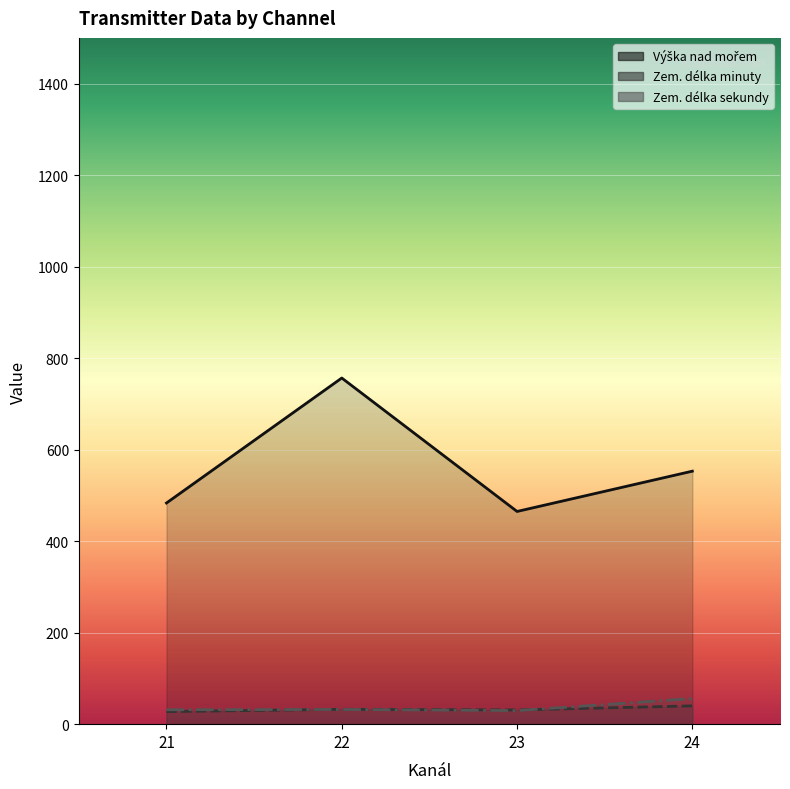

How many lines are shown in the chart?

1